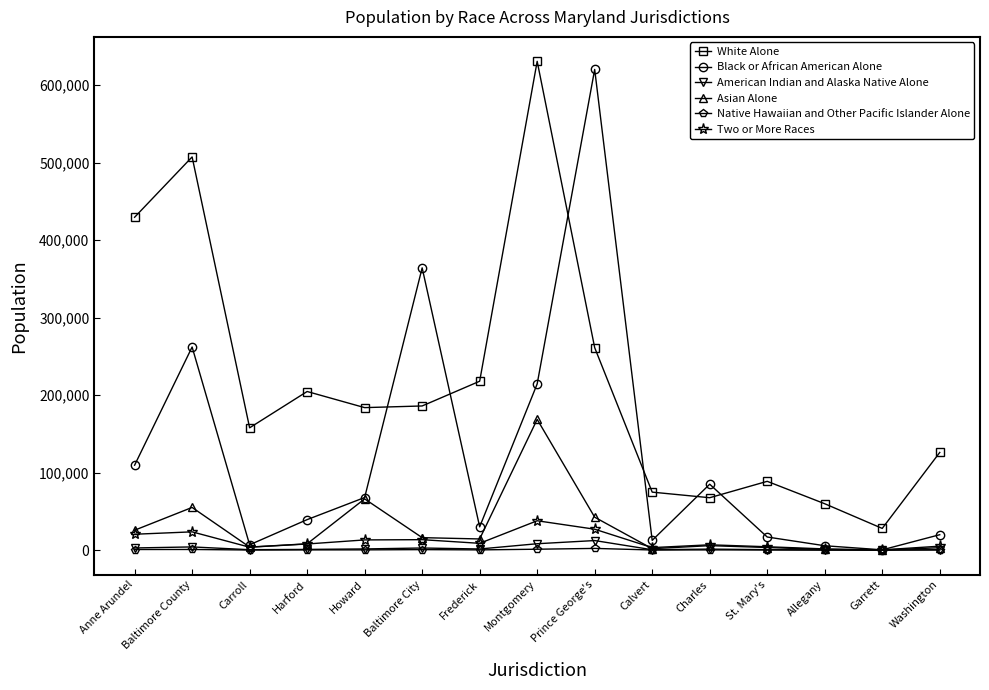

True or false: White Alone and American Indian and Alaska Native Alone cross at least once.

False